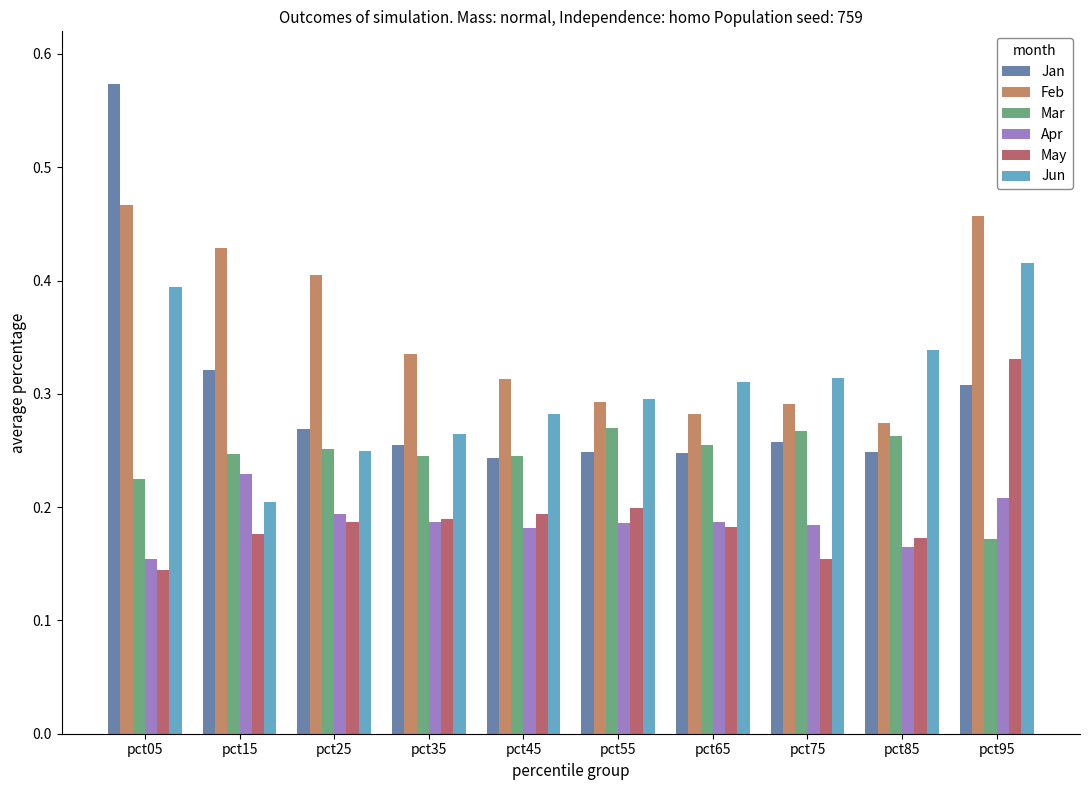

Rank the series by their maximum value, from highest to lowest.

Jan, Feb, Jun, May, Mar, Apr